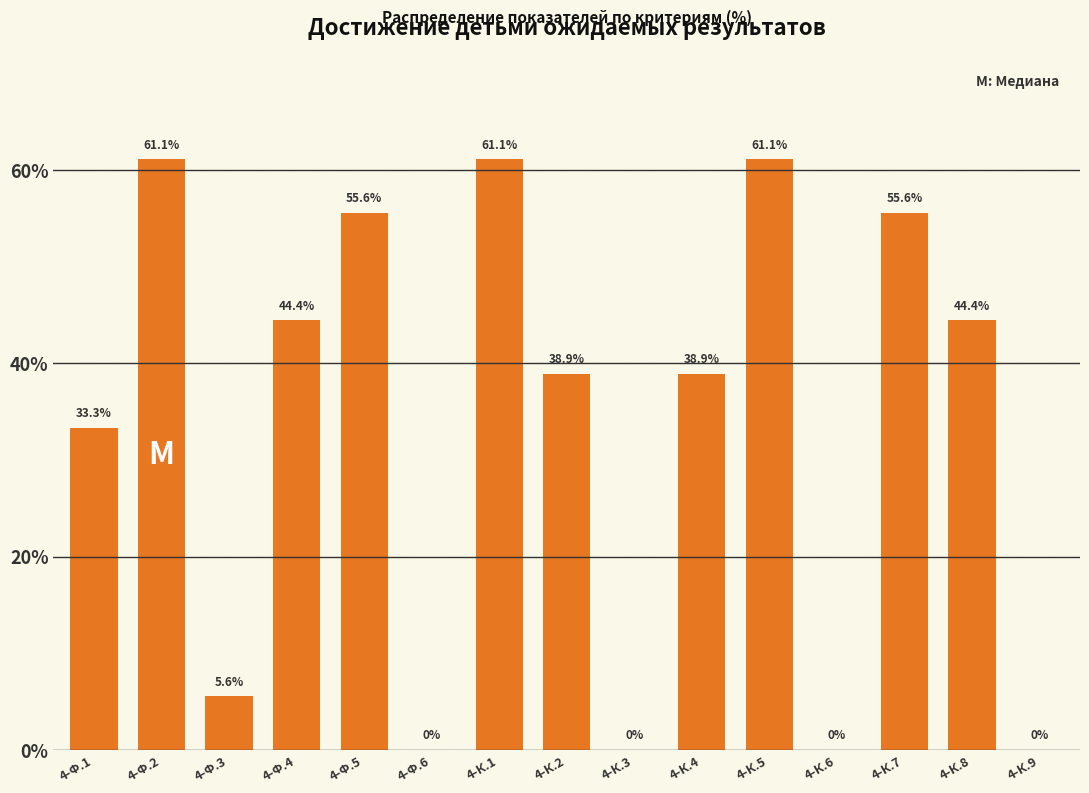

Reading left to right, list all the values displayed in this chart.

4-Ф.1=33.3	4-Ф.2=61.1	4-Ф.3=5.6	4-Ф.4=44.4	4-Ф.5=55.6	4-Ф.6=0.0	4-К.1=61.1	4-К.2=38.9	4-К.3=0.0	4-К.4=38.9	4-К.5=61.1	4-К.6=0.0	4-К.7=55.6	4-К.8=44.4	4-К.9=0.0